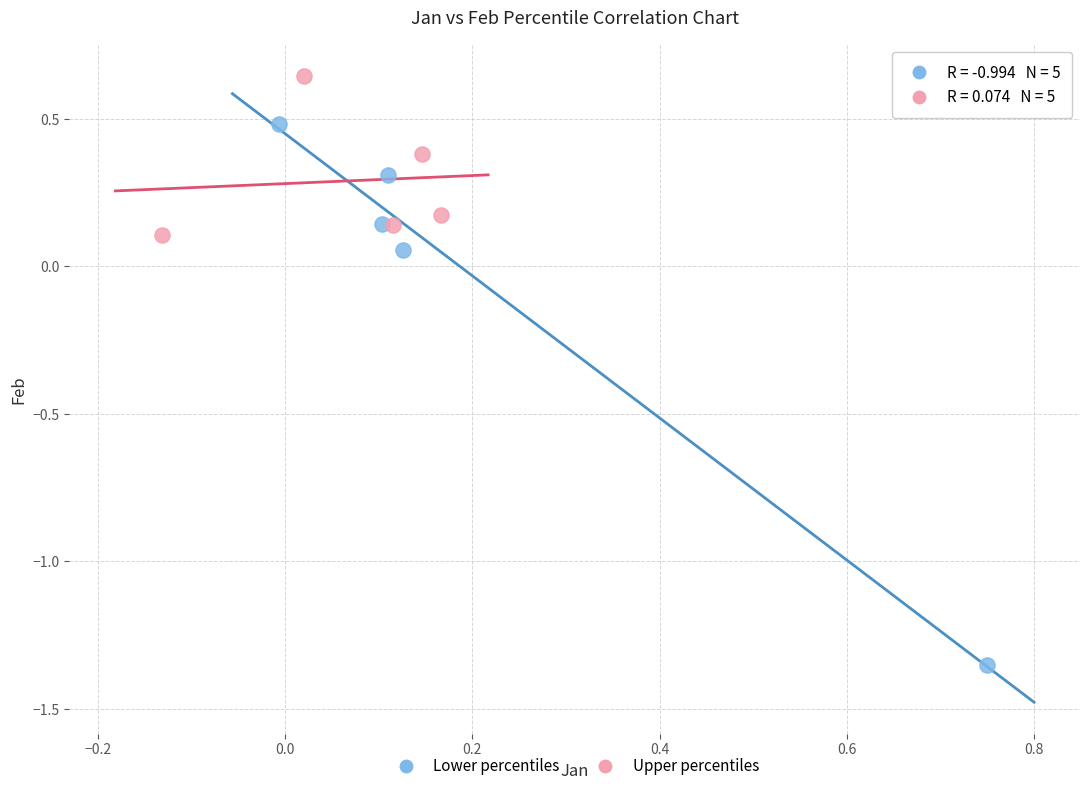

Which series has the widest spread of Y values?

Lower percentiles